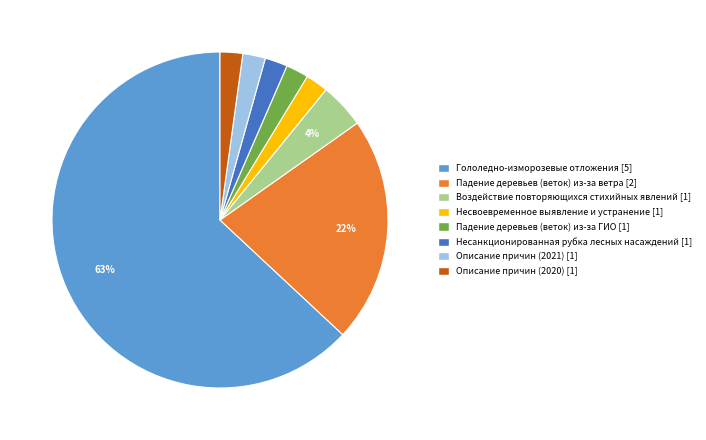

Is Падение деревьев (веток) из-за ветра [2] the majority of the pie?

No